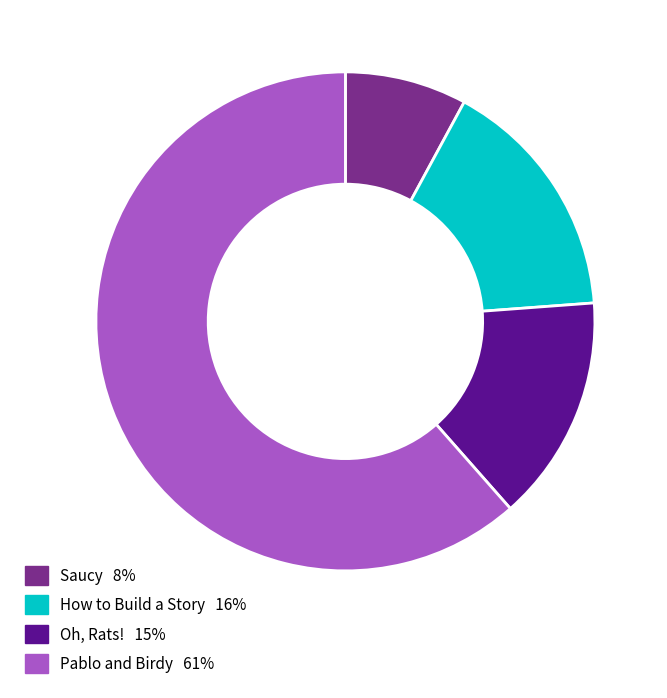

Which slice is the smallest?

Saucy